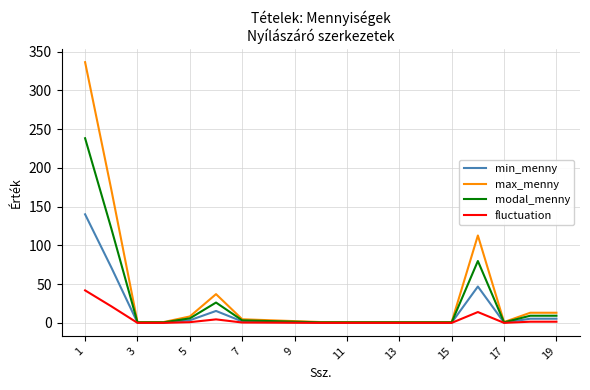

Which series has the largest total across all categories?

max_menny